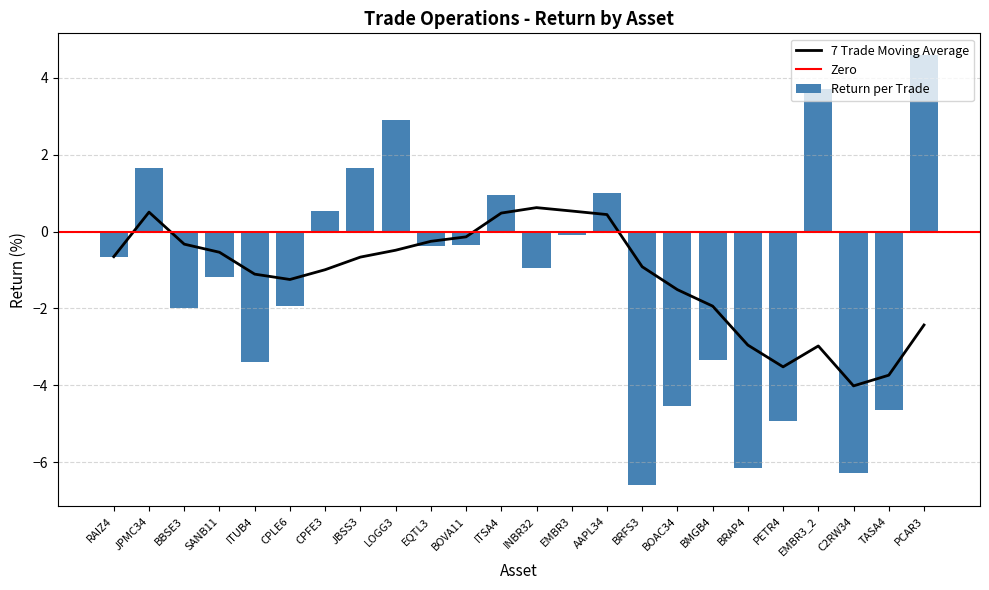

Rank the categories by value from highest to lowest.

PCAR3, EMBR3_2, LOGG3, JPMC34, JBSS3, AAPL34, ITSA4, CPFE3, EMBR3, BOVA11, EQTL3, RAIZ4, INBR32, SANB11, CPLE6, BBSE3, BMGB4, ITUB4, BOAC34, TASA4, PETR4, BRAP4, C2RW34, BRFS3